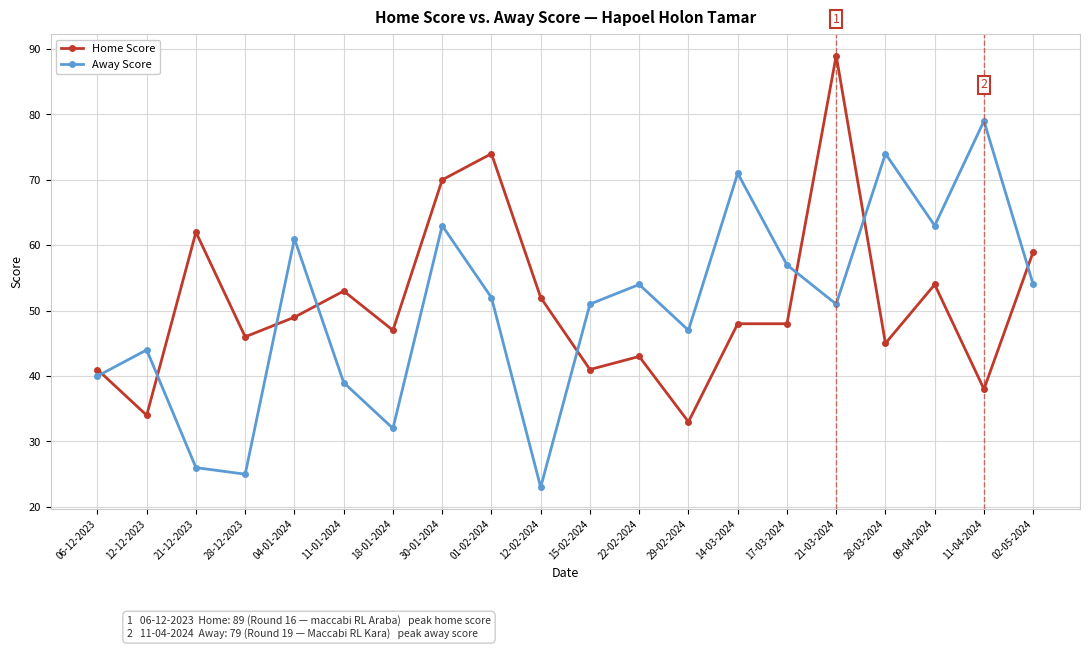

Is it true that Home Score equals 45 at 28-03-2024?

True